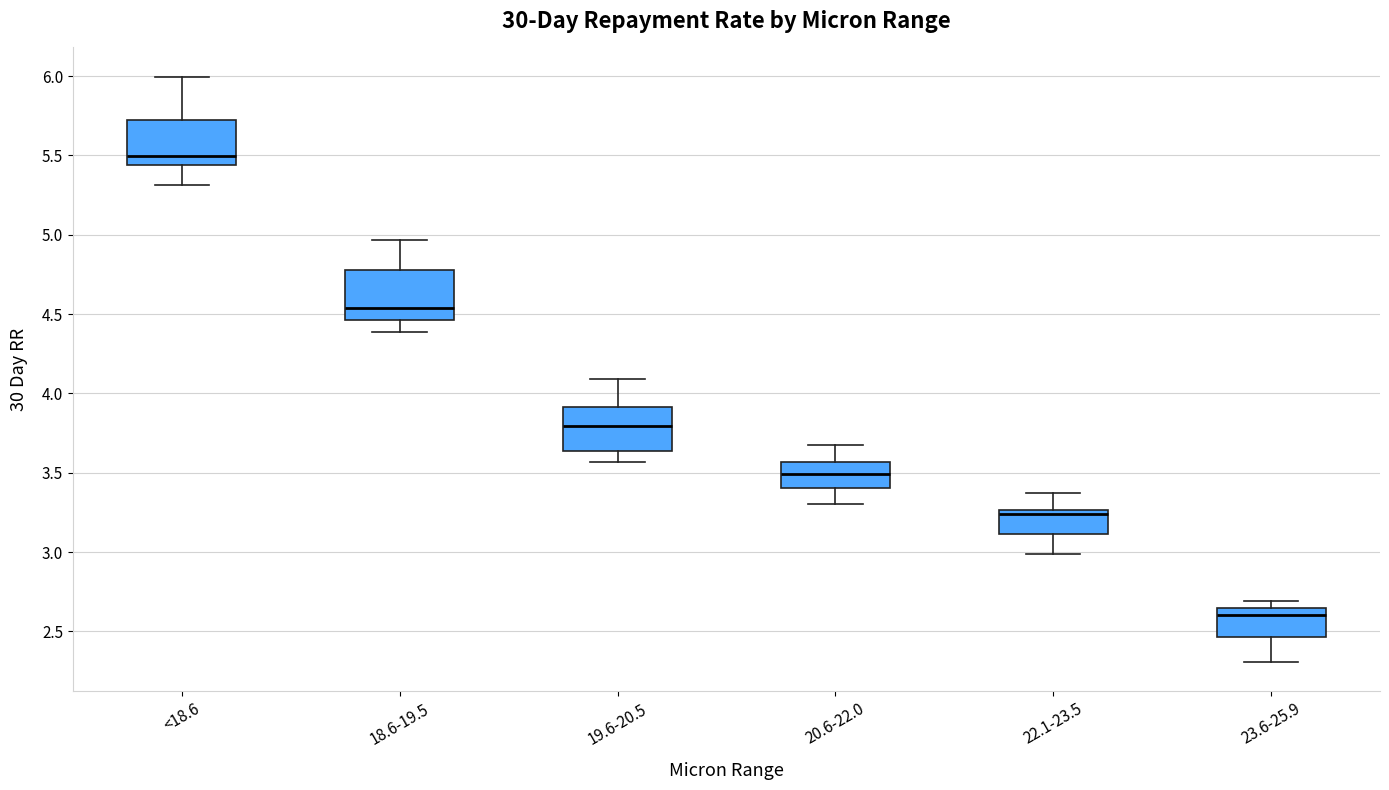

Reading left to right, read every box against the y-axis: the position of its median line, the range the box covers, and the ends of its whiskers. The values are not printed on the chart, so give them approximately, as read against the axis.

<18.6: median 5.50, box 5.45 to 5.70, whiskers 5.30 to 6.00
18.6-19.5: median 4.55, box 4.45 to 4.80, whiskers 4.40 to 4.95
19.6-20.5: median 3.80, box 3.65 to 3.90, whiskers 3.55 to 4.10
20.6-22.0: median 3.50, box 3.40 to 3.55, whiskers 3.30 to 3.70
22.1-23.5: median 3.25 (just below the box's upper edge), box 3.10 to 3.25, whiskers 3.00 to 3.35
23.6-25.9: median 2.60, box 2.45 to 2.65, whiskers 2.30 to 2.70